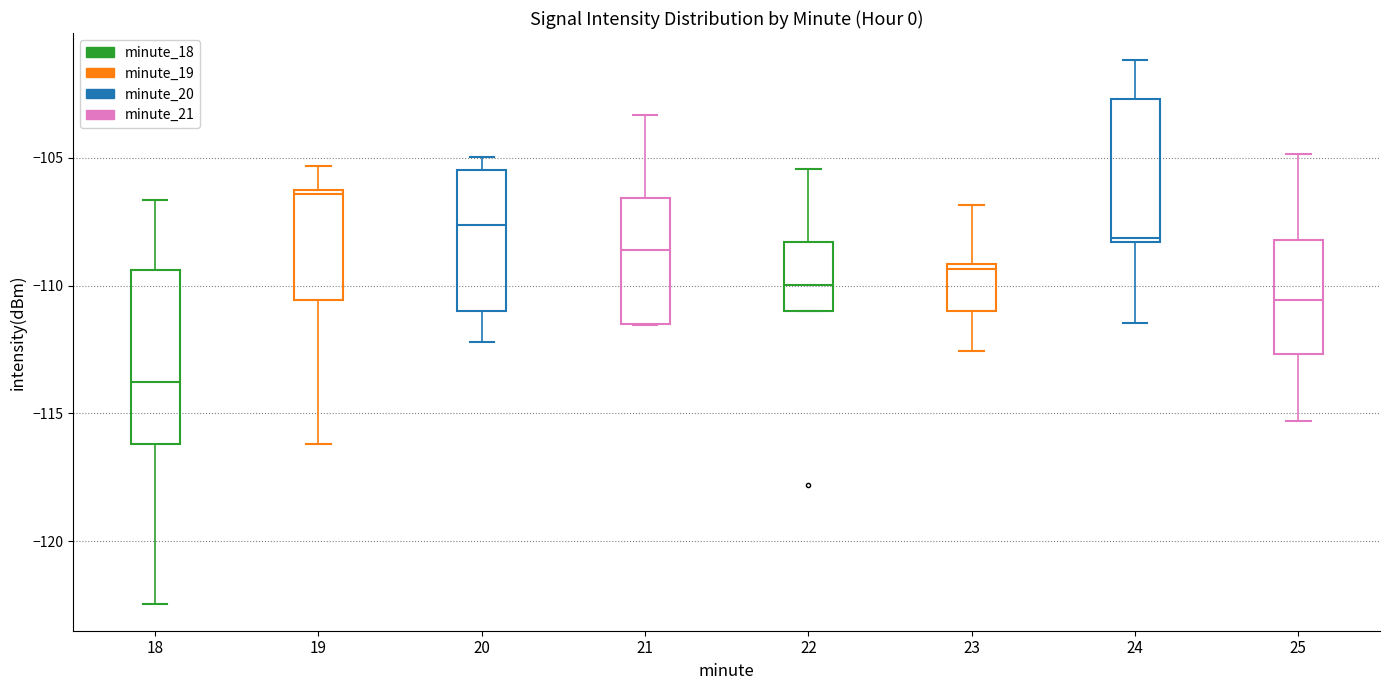

Reading left to right, transcribe this box plot: for each box, give where its median line is, the range the box spans, and where its two whiskers end, as read against the y-axis. The values are not printed on the chart, so give them approximately, as read against the axis.

18: median -114.0, box -116.0 to -109.5, whiskers -122.5 to -106.5
19: median -106.5, box -110.5 to -106.0, whiskers -116.0 to -105.5
20: median -107.5, box -111.0 to -105.5, whiskers -112.0 to -105.0
21: median -108.5, box -111.5 to -106.5, whiskers -111.5 to -103.5
22: median -110.0, box -111.0 to -108.5, whiskers -111.0 to -105.5
23: median -109.5, box -111.0 to -109.0, whiskers -112.5 to -107.0
24: median -108.0, box -108.5 to -102.5, whiskers -111.5 to -101.0
25: median -110.5, box -112.5 to -108.0, whiskers -115.5 to -105.0